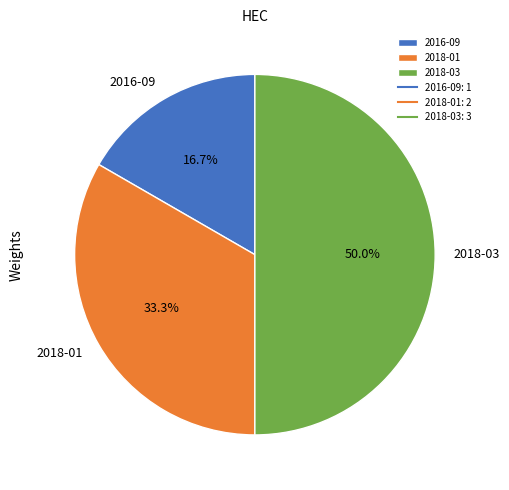

Which has a higher value, 2016-09 or 2018-01?

2018-01